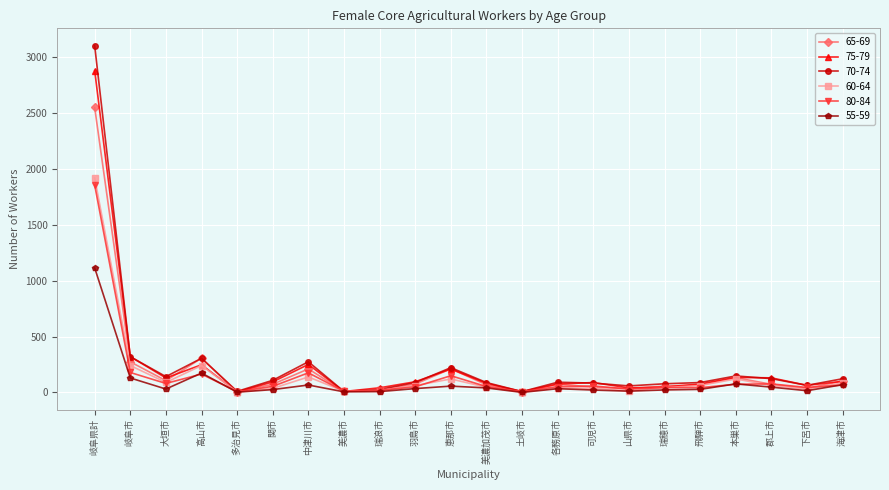

Which label corresponds to the largest value in the chart?

岐阜県計